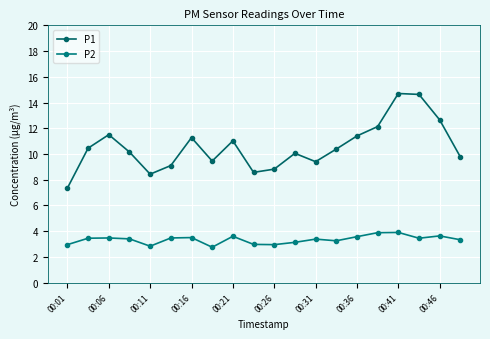

Reading left to right, transcribe all the data shown in this chart.

P1: 7.3	10.4	11.5	10.2	8.4	9.1	11.3	9.4	11.0	8.6	8.8	10.1	9.4	10.4	11.4	12.1	14.7	14.6	12.7	9.8
P2: 3.0	3.5	3.5	3.4	2.8	3.5	3.5	2.8	3.6	3.0	3.0	3.1	3.4	3.2	3.6	3.9	3.9	3.5	3.6	3.3